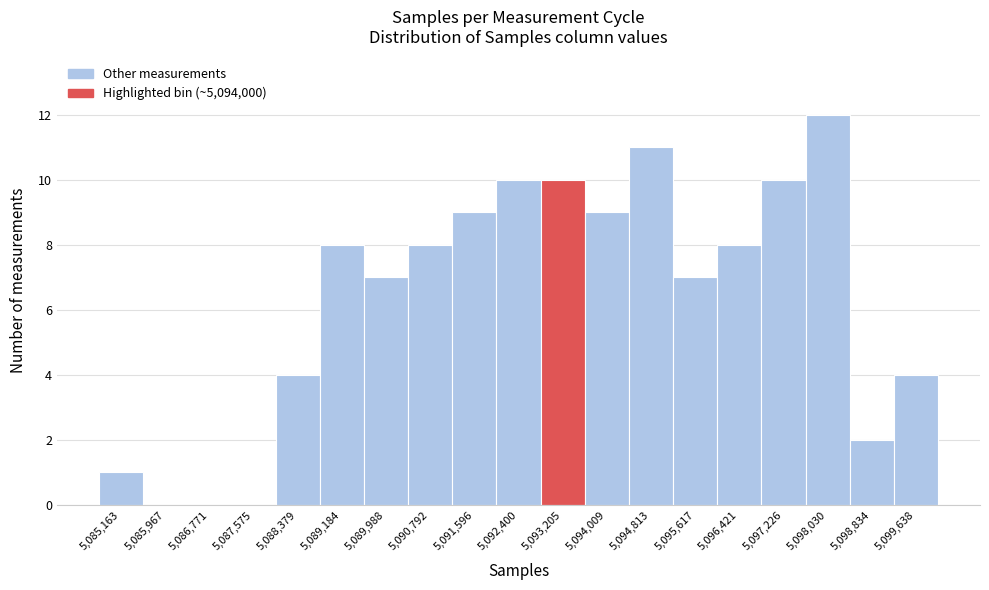

Reading right to left, transcribe all the data shown in this chart.

5,099,638=4	5,098,834=2	5,098,030=12	5,097,226=10	5,096,421=8	5,095,617=7	5,094,813=11	5,094,009=9	5,093,205=10	5,092,400=10	5,091,596=9	5,090,792=8	5,089,988=7	5,089,184=8	5,088,379=4	5,087,575=0	5,086,771=0	5,085,967=0	5,085,163=1